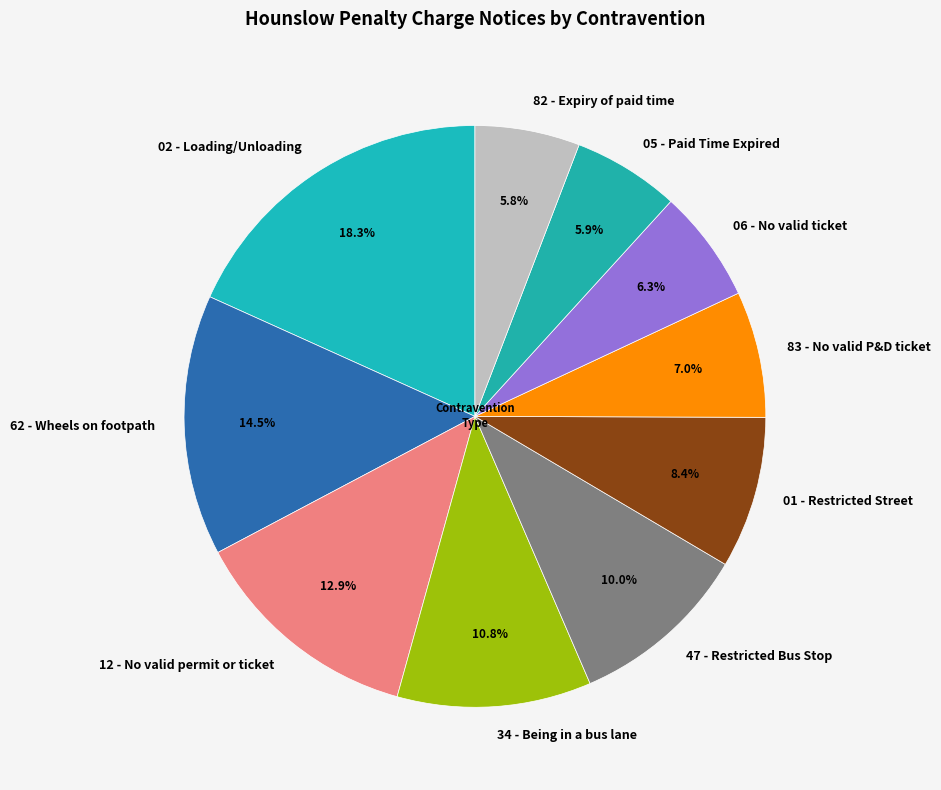

To the nearest percent, what is the difference between the 83 - No valid P&D ticket and 06 - No valid ticket slice percentages?

1%